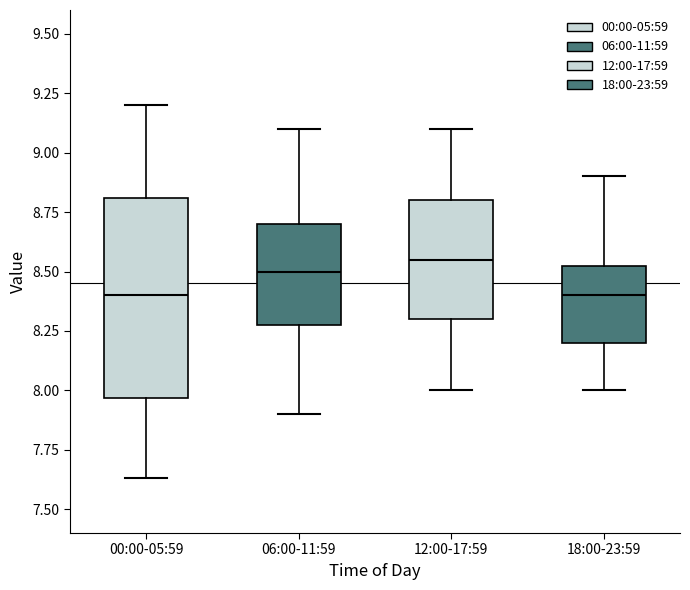

Which box has the highest median line?

12:00-17:59